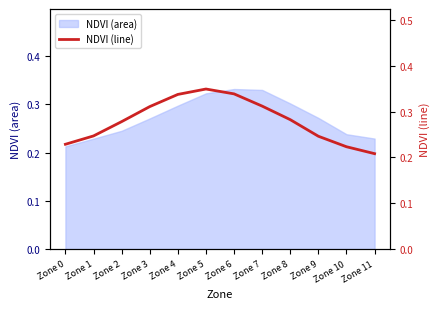

The value at Zone 2 is 0.1. True or false?

False